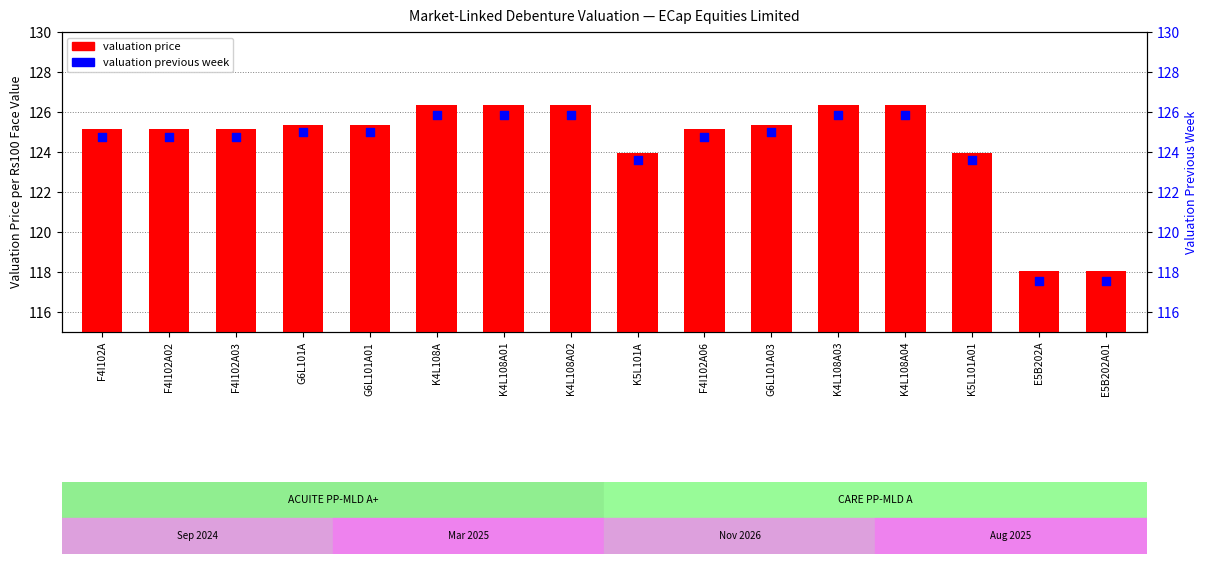

At which category is the sum across all series the highest?

K4L108A